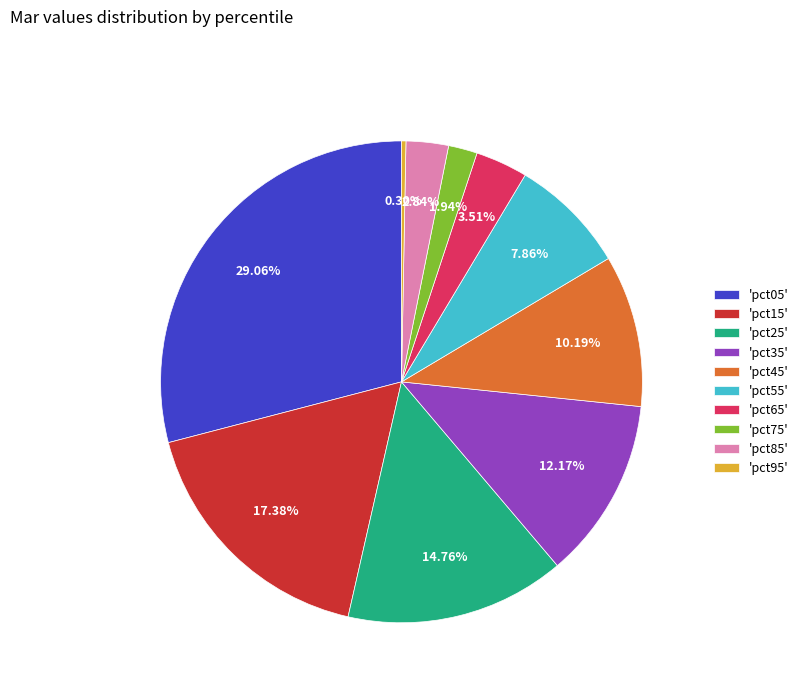

Is there a majority slice in this chart?

No